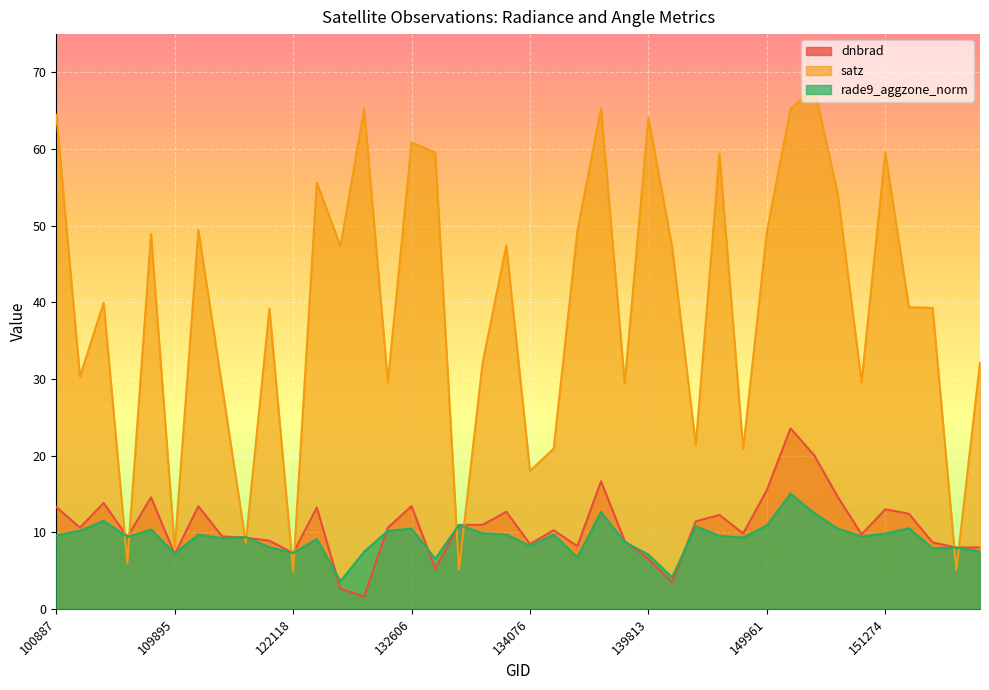

How many series are shown in this chart?

3